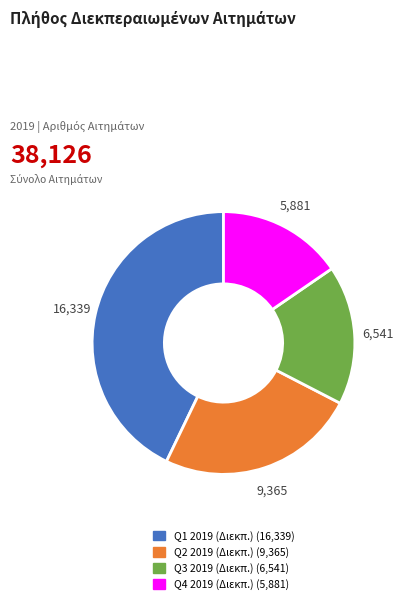

How many slices are in this pie chart?

4